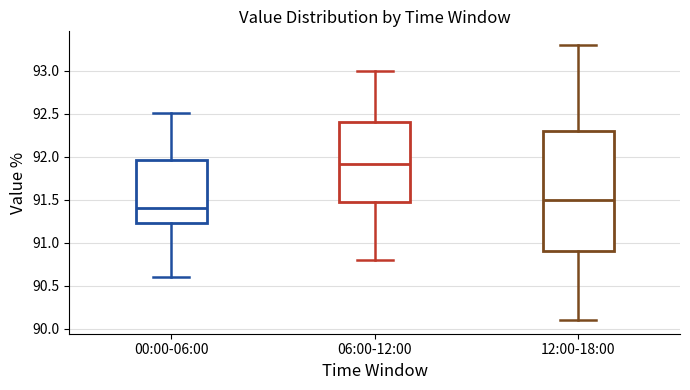

Reading left to right, read every box against the y-axis: the position of its median line, the range the box covers, and the ends of its whiskers. The values are not printed on the chart, so give them approximately, as read against the axis.

00:00-06:00: median 91.40, box 91.25 to 91.95, whiskers 90.60 to 92.50
06:00-12:00: median 91.90, box 91.50 to 92.40, whiskers 90.80 to 93.00
12:00-18:00: median 91.50, box 90.90 to 92.30, whiskers 90.10 to 93.30